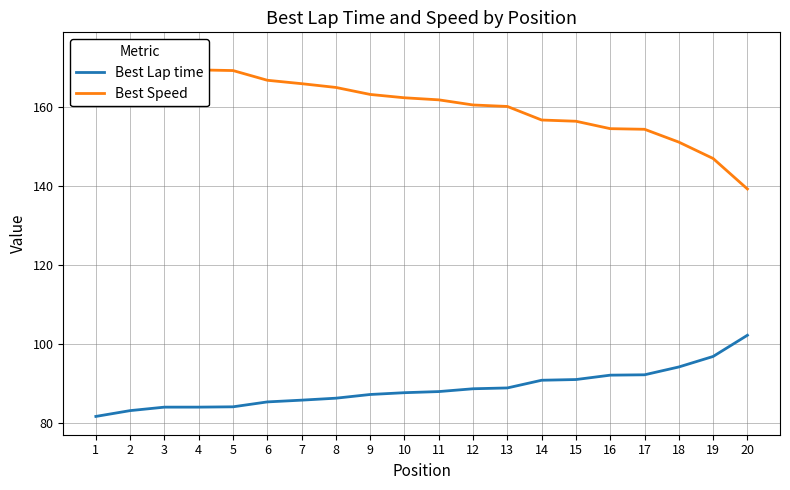

What is the difference between the Best Lap time values at 11 and 1?

6.3